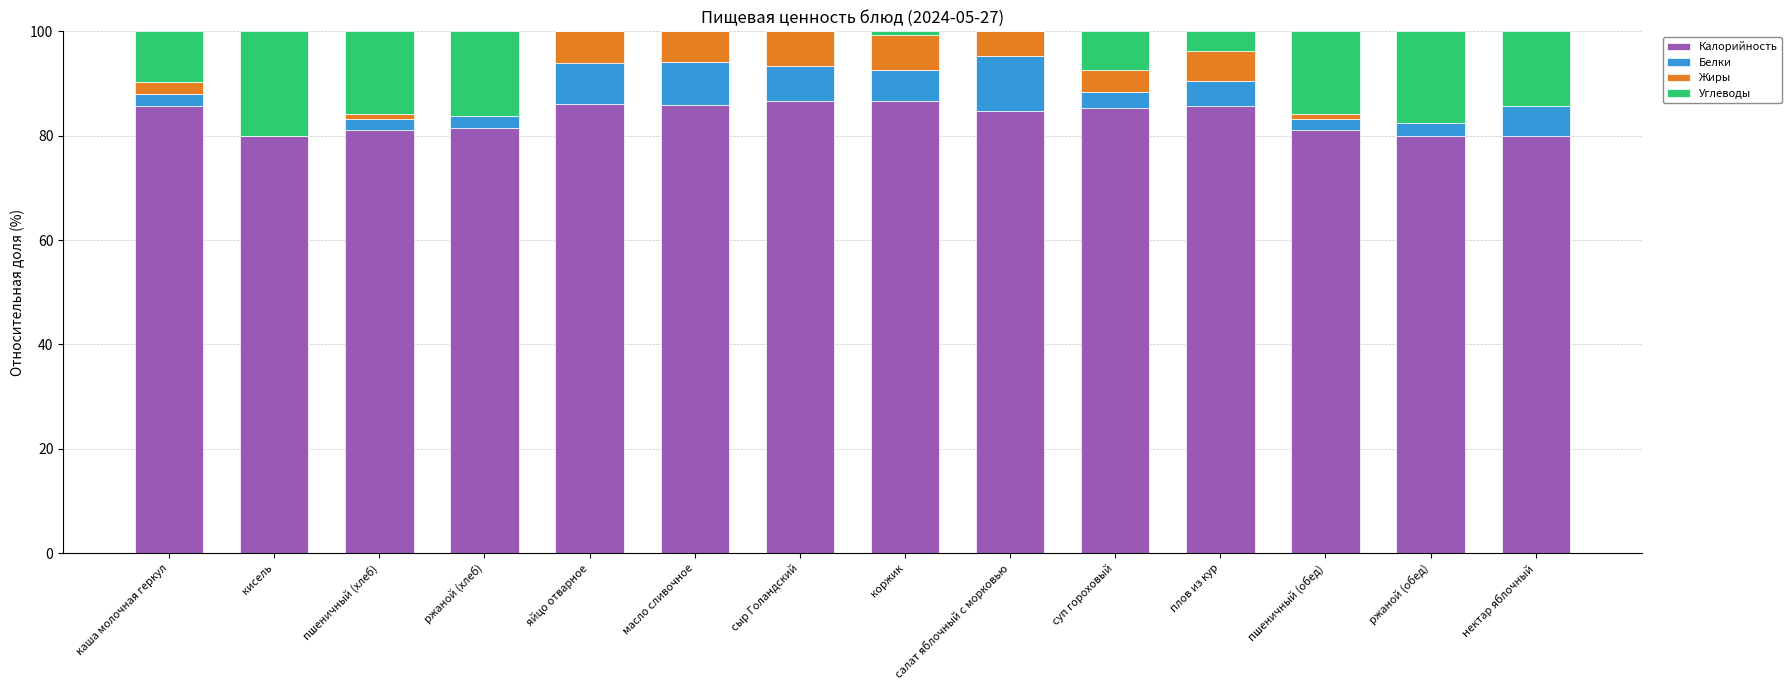

What is the sum of all Калорийность values?

1170.2